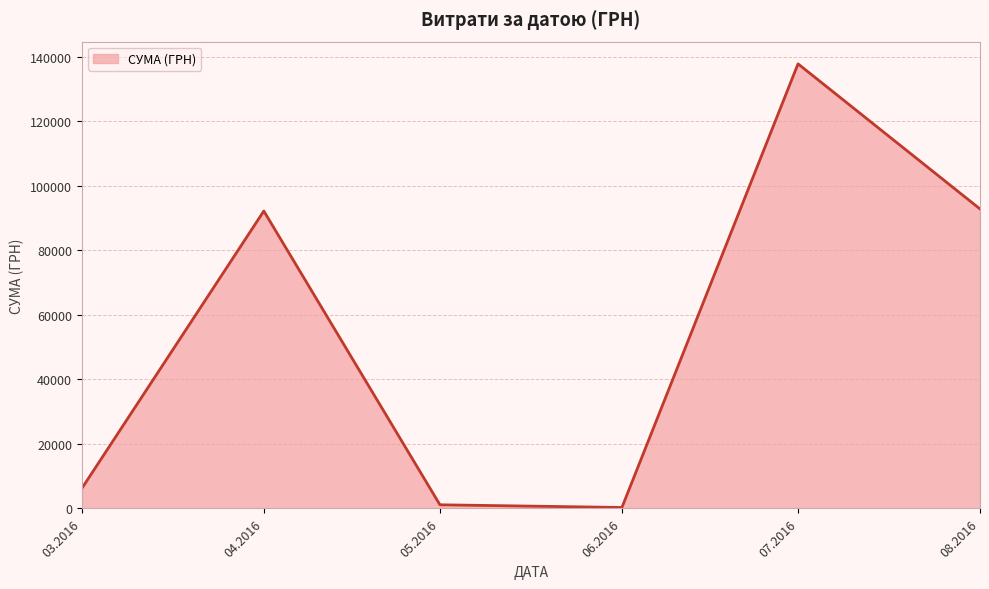

The value at 07.2016 is 220025.7. True or false?

False